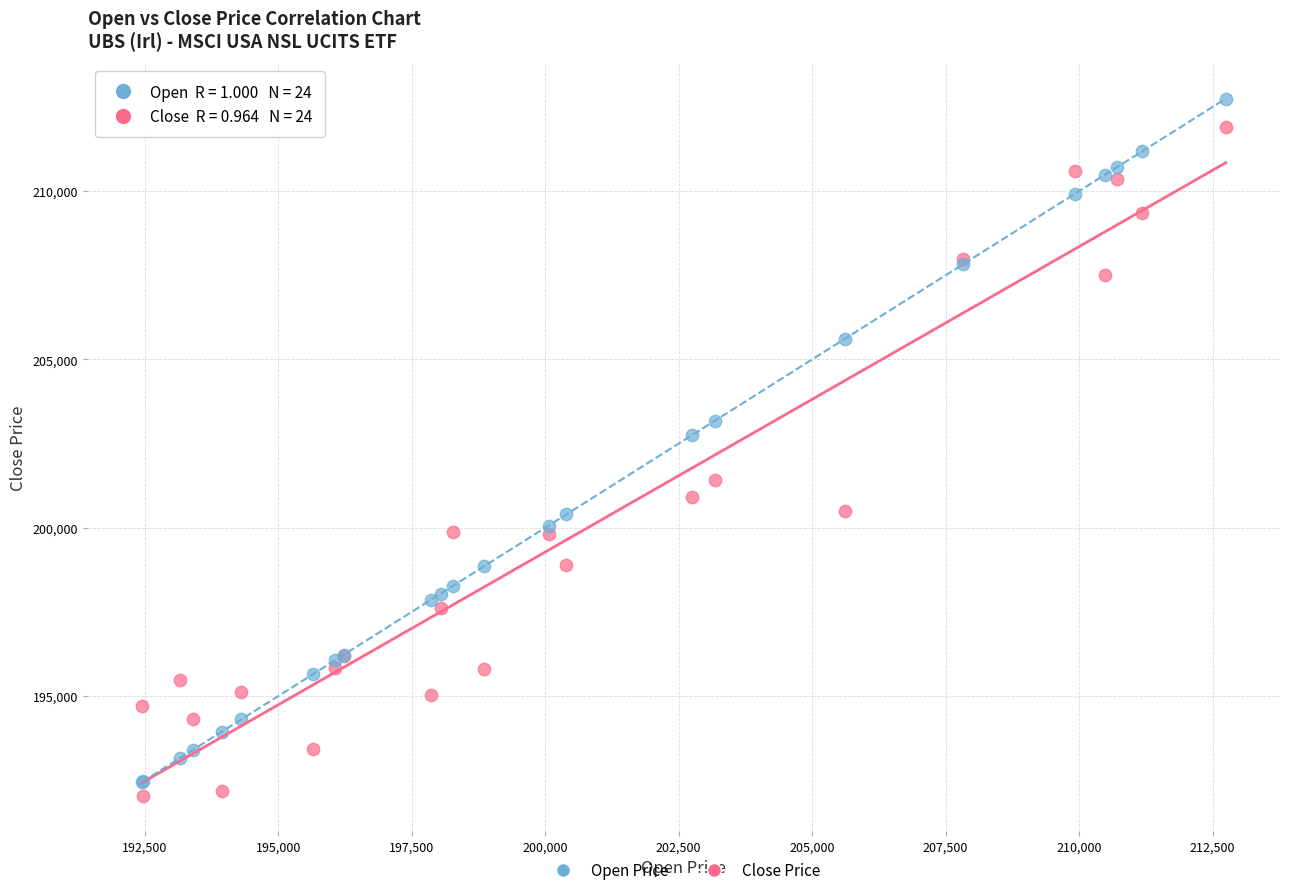

Across all series, what Y value is closest to 202385?

202748